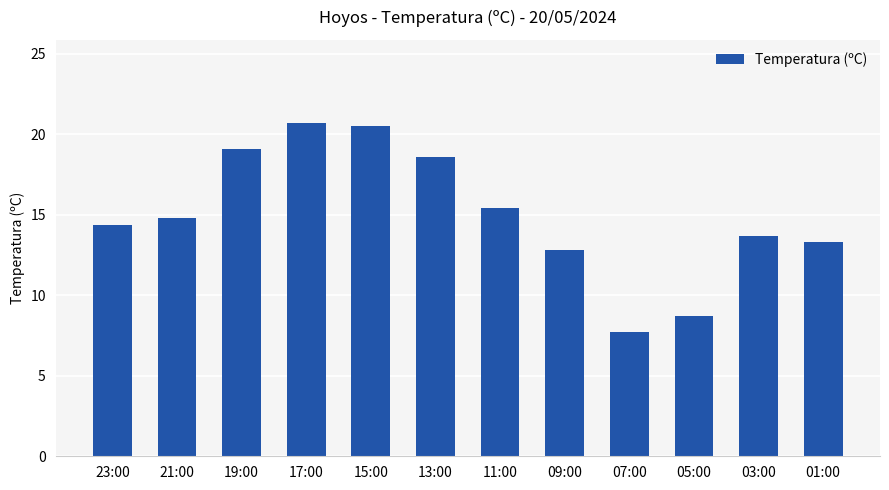

What is the change in value from 13:00 to 07:00?

-10.9